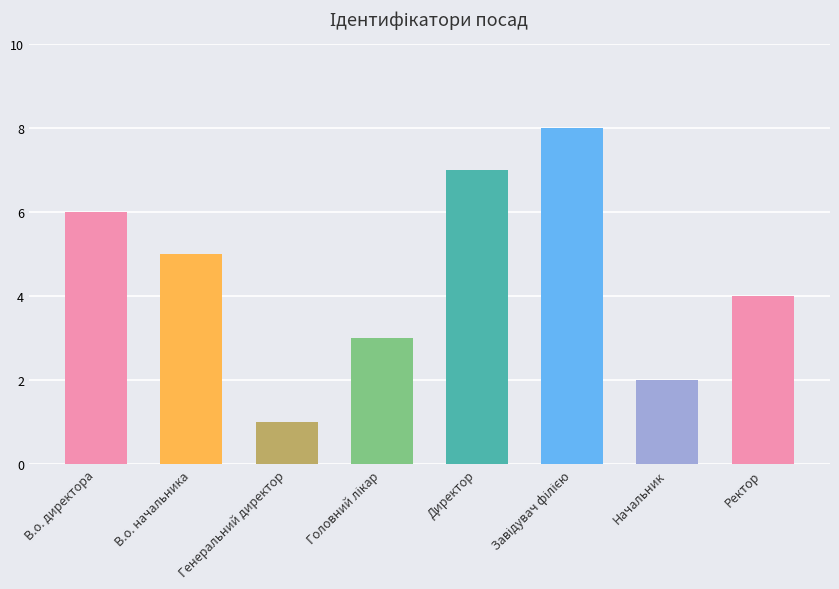

At which label is the value closest to 4?

Ректор